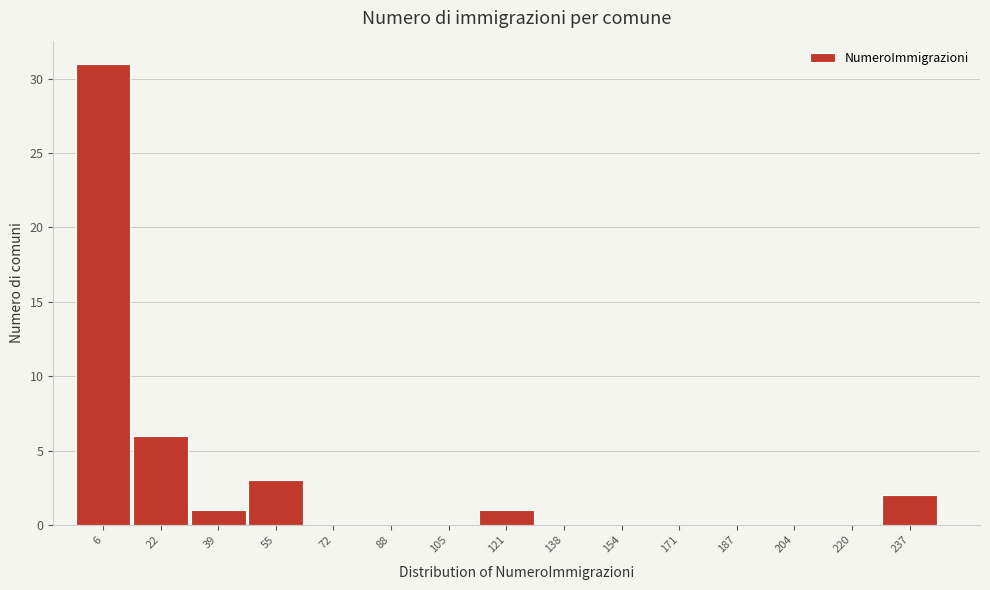

Reading right to left, list all the values displayed in this chart.

237=2	220=0	204=0	187=0	171=0	154=0	138=0	121=1	105=0	88=0	72=0	55=3	39=1	22=6	6=31